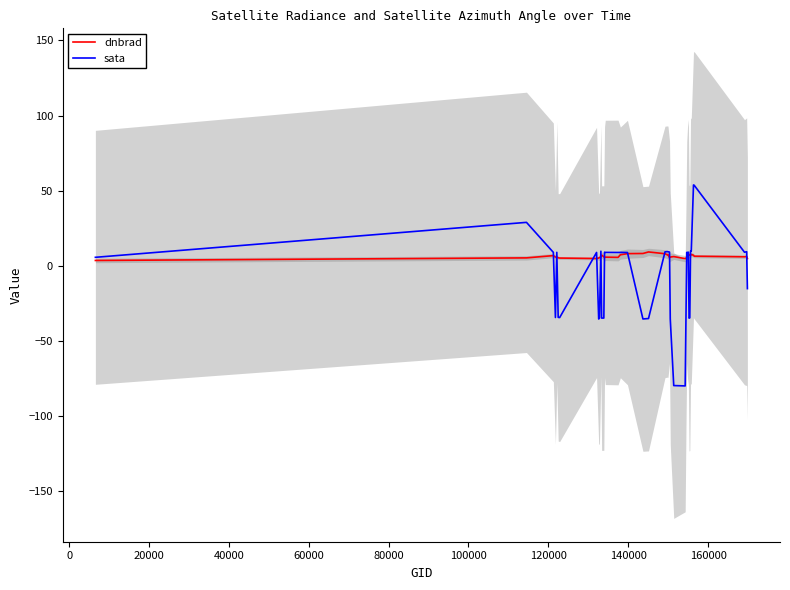

How many categories are shown in the chart?

40